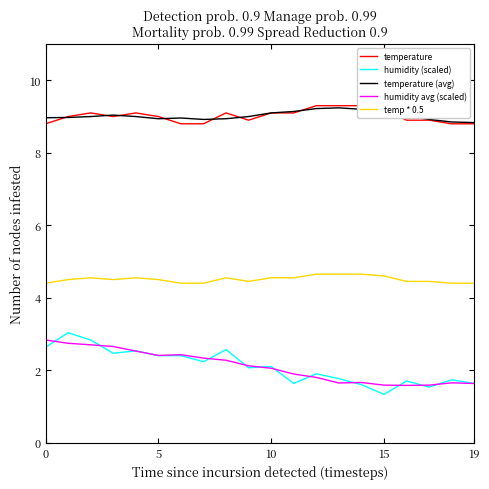

What is the maximum value shown in the chart?

9.3